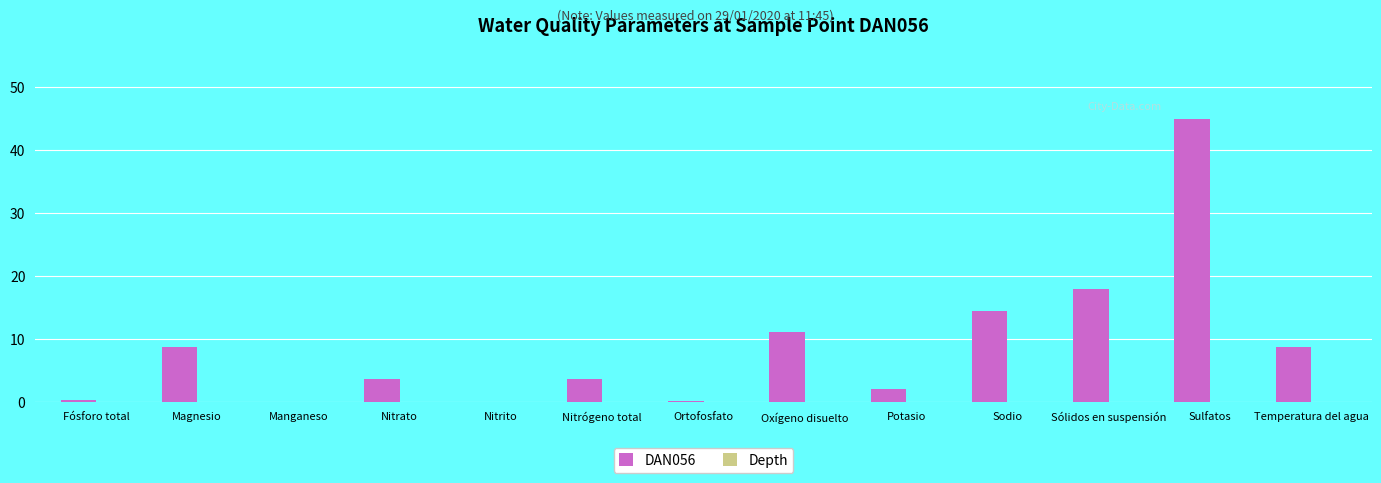

Are the bars grouped side by side (vs. stacked)?

No